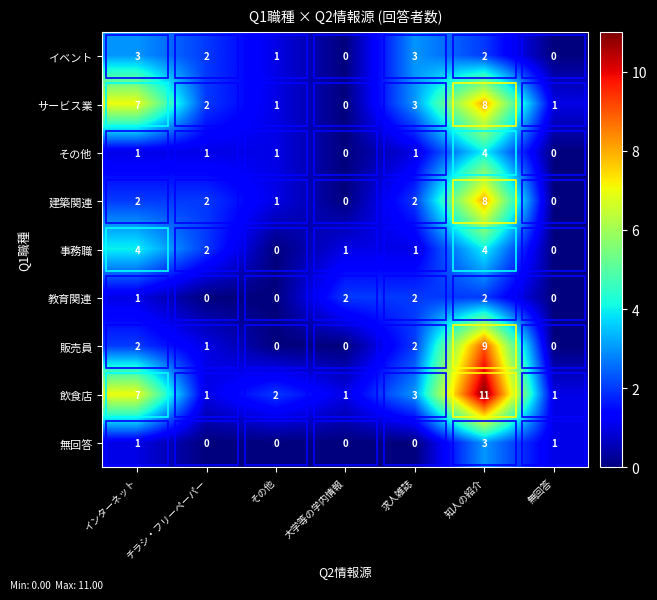

Which label corresponds to the largest value in the chart?

知人の紹介